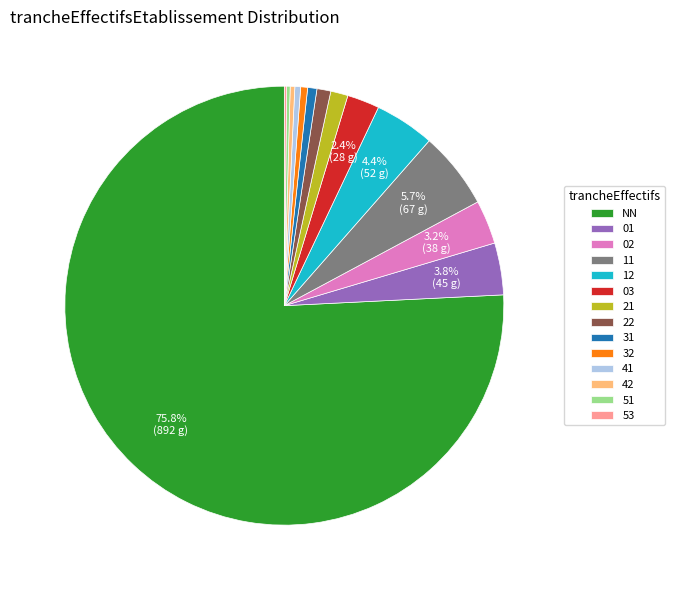

How much of the chart is everything except 03?

97.6%